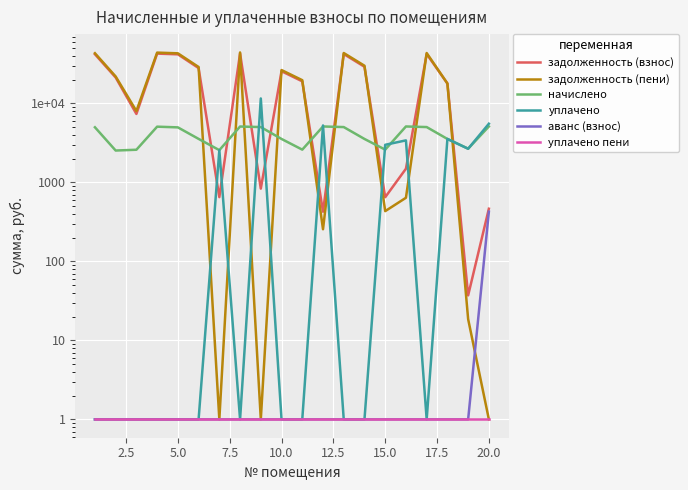

How many lines are shown in the chart?

6